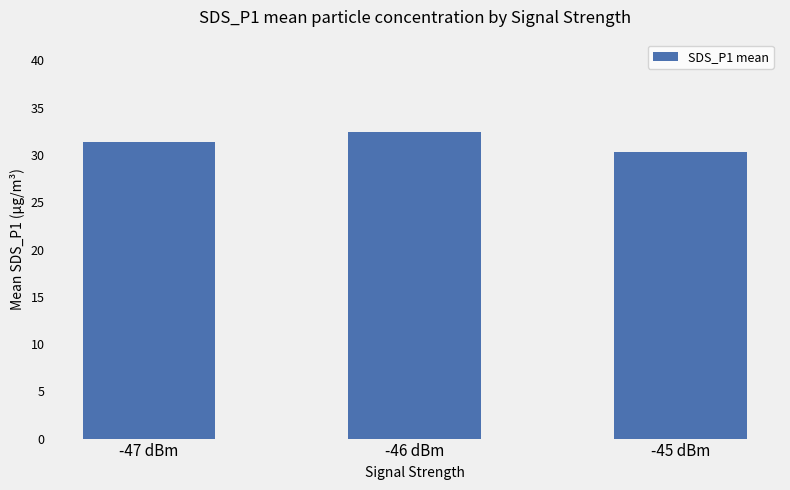

Rank the categories by value from highest to lowest.

-46 dBm, -47 dBm, -45 dBm